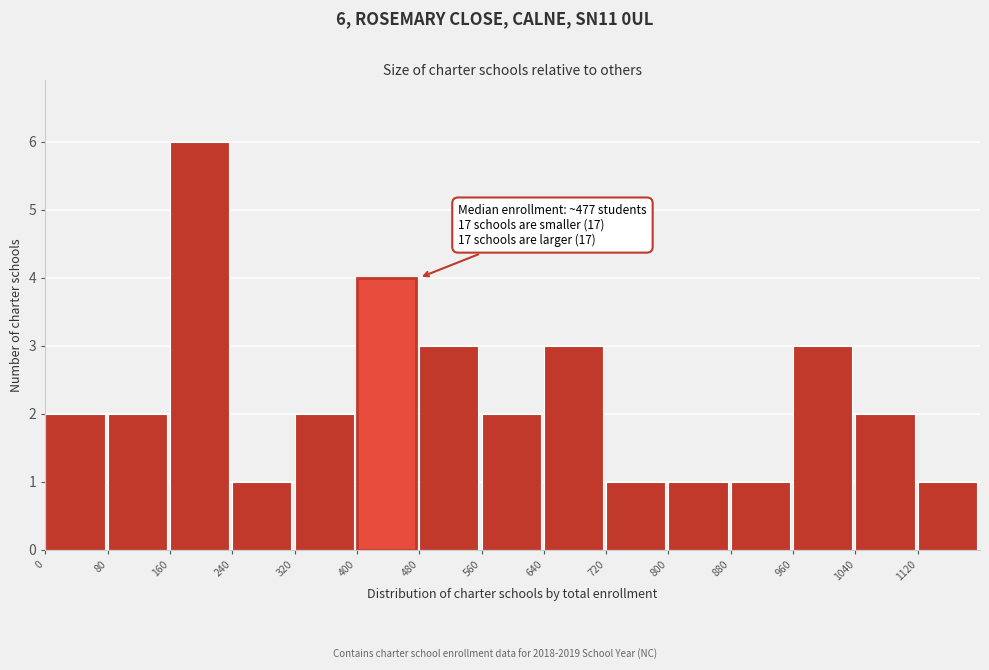

Over which range of the x-axis is the bar tallest?

160 to 240